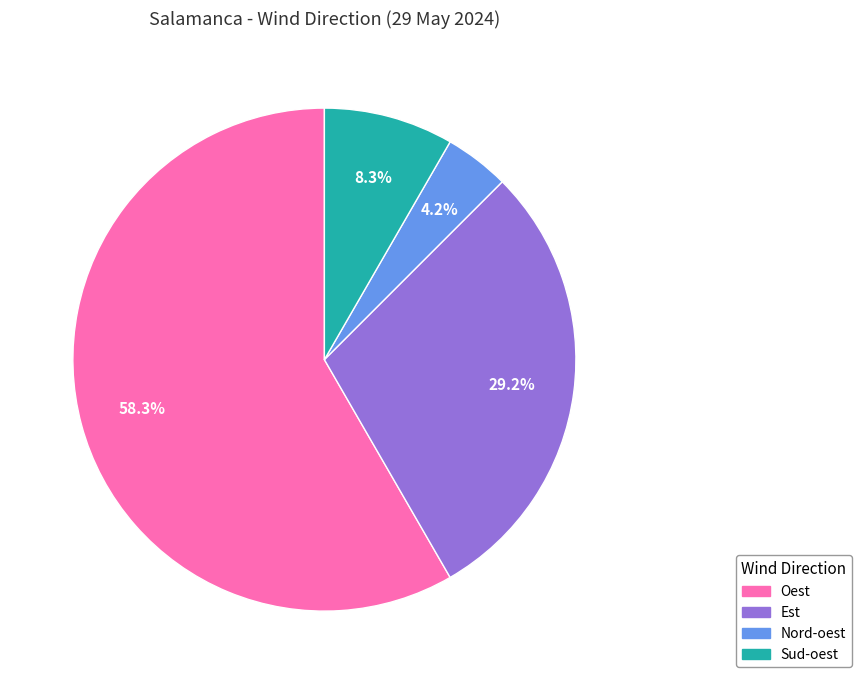

Is there any slice that represents more than half of the pie?

Yes